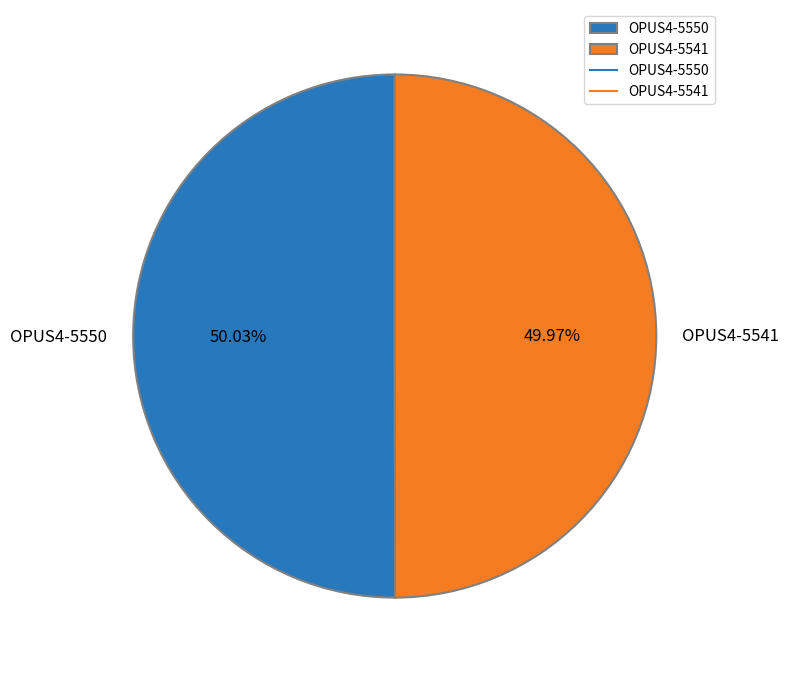

Does any single category account for the majority?

Yes